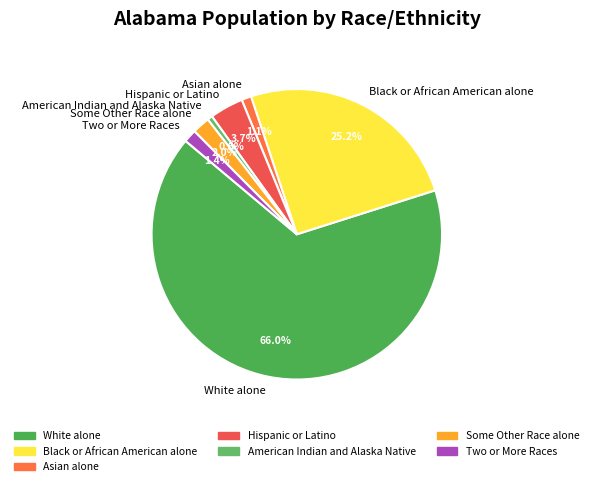

Is Two or More Races the majority of the pie?

No